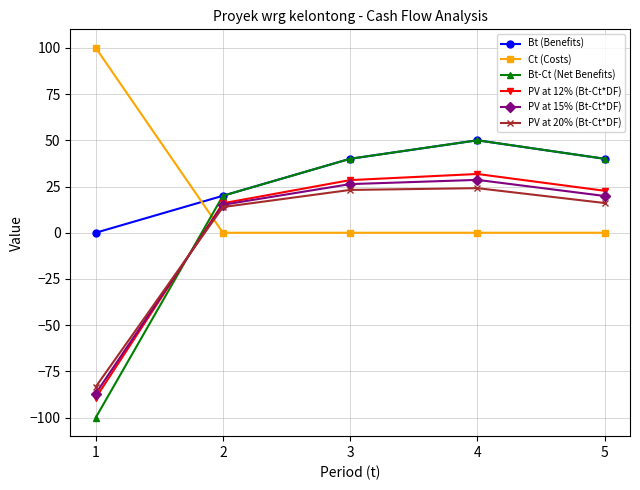

True or false: PV at 15% (Bt-Ct*DF) has more than 2 points higher than both neighbors.

False